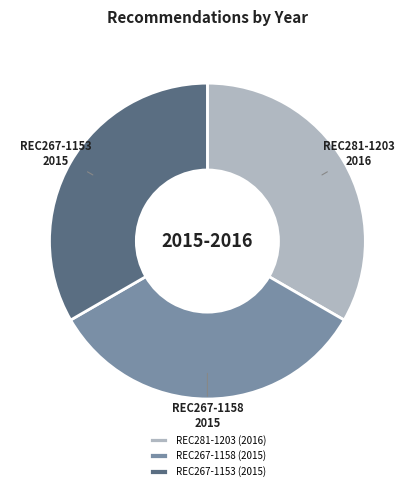

Is it true that REC281-1203 is 28% of the pie?

False